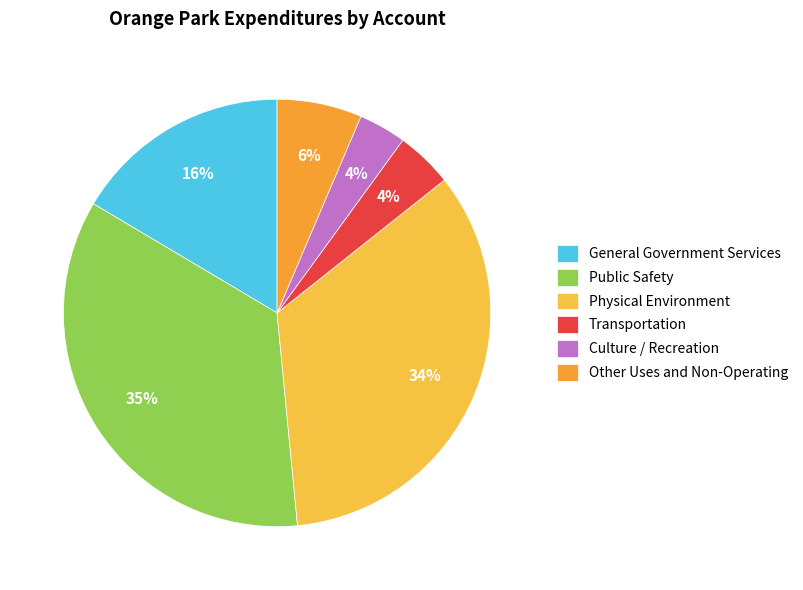

Combined, do Public Safety and General Government Services account for over 50%?

Yes